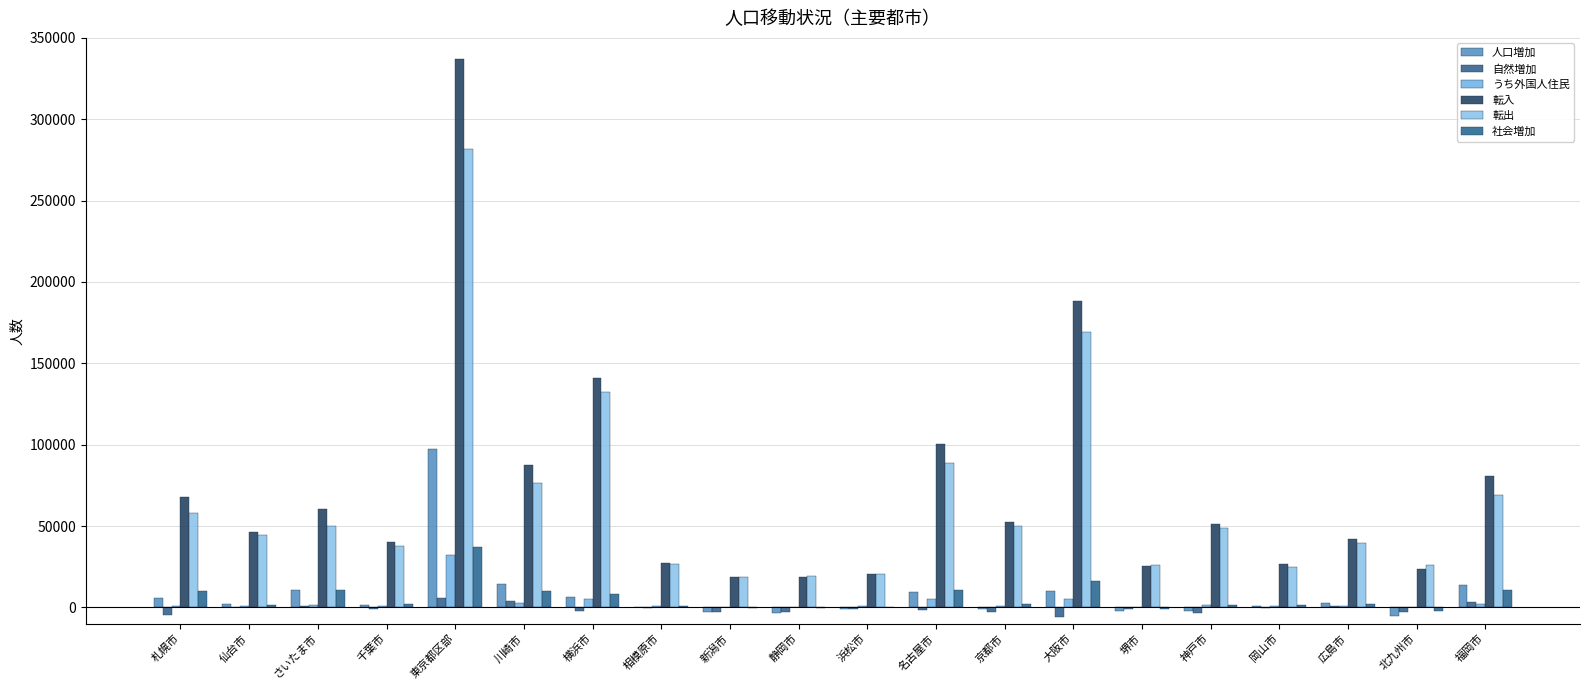

At which category is the sum across all series the highest?

東京都区部